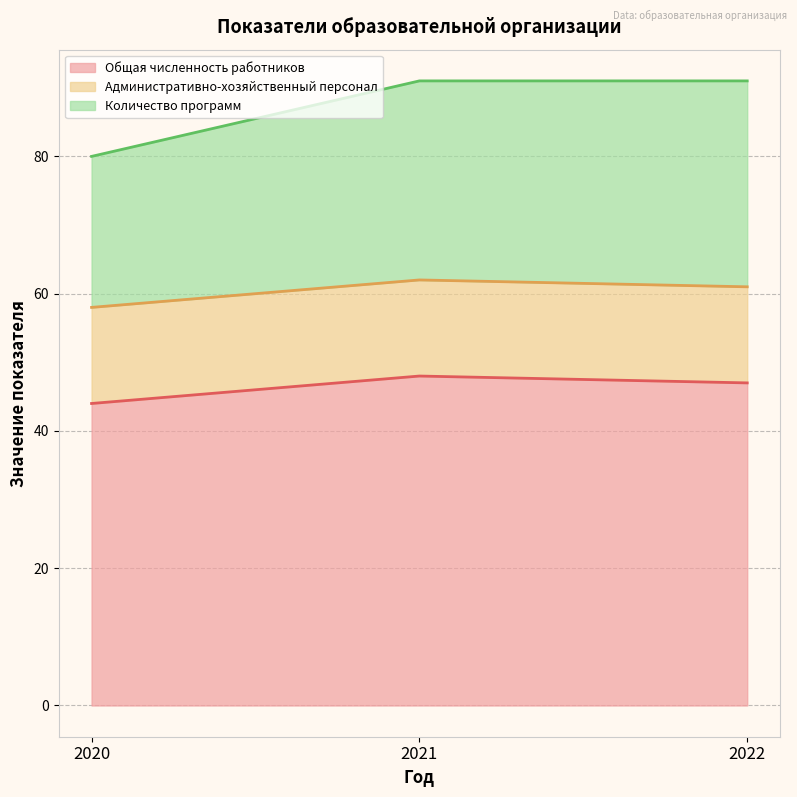

Which series has the largest range (max minus min)?

Количество программ